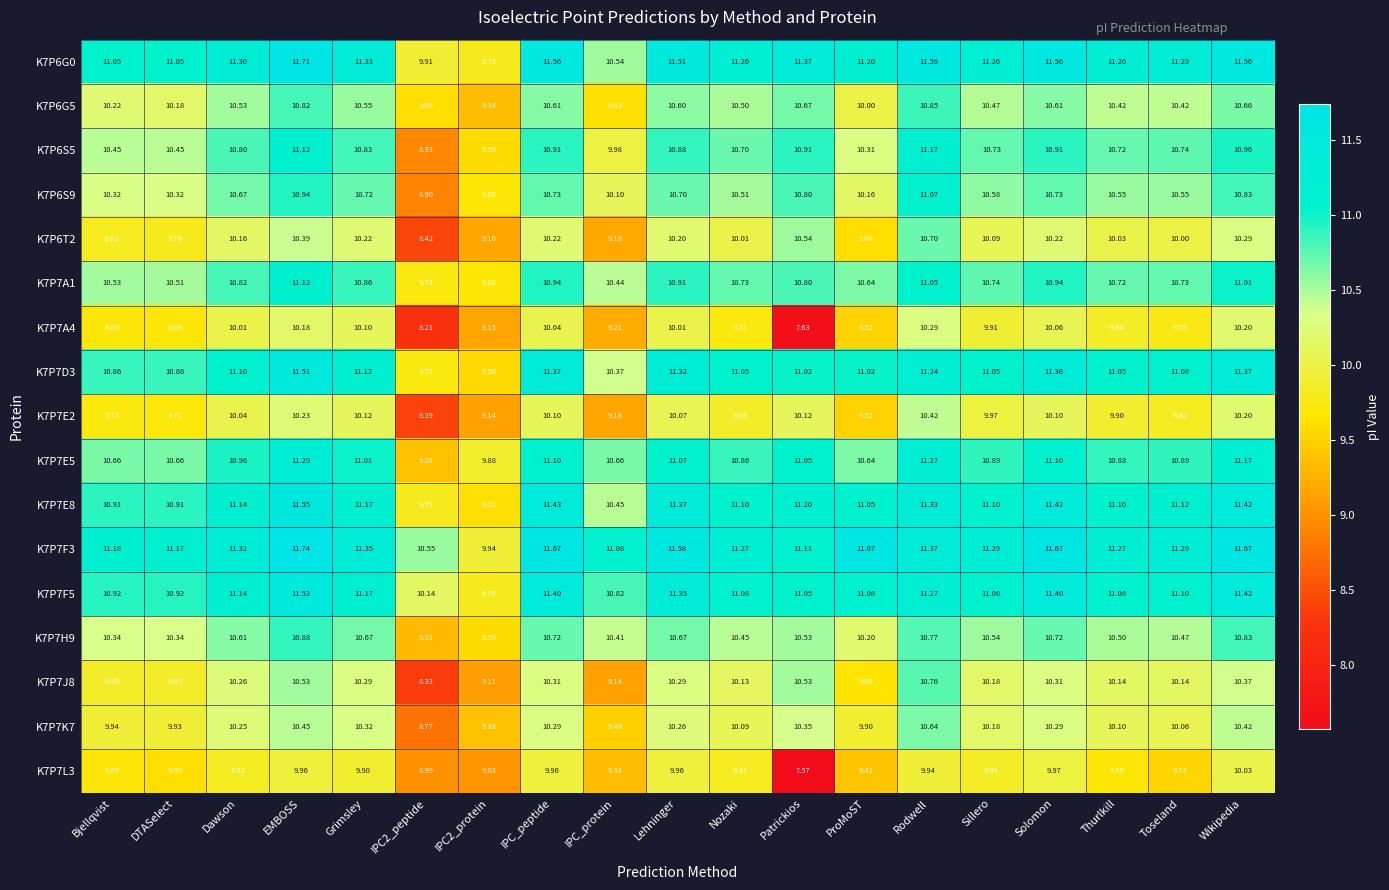

Between Bjellqvist and Sillero, which series saw the biggest shift?

K7P7J8